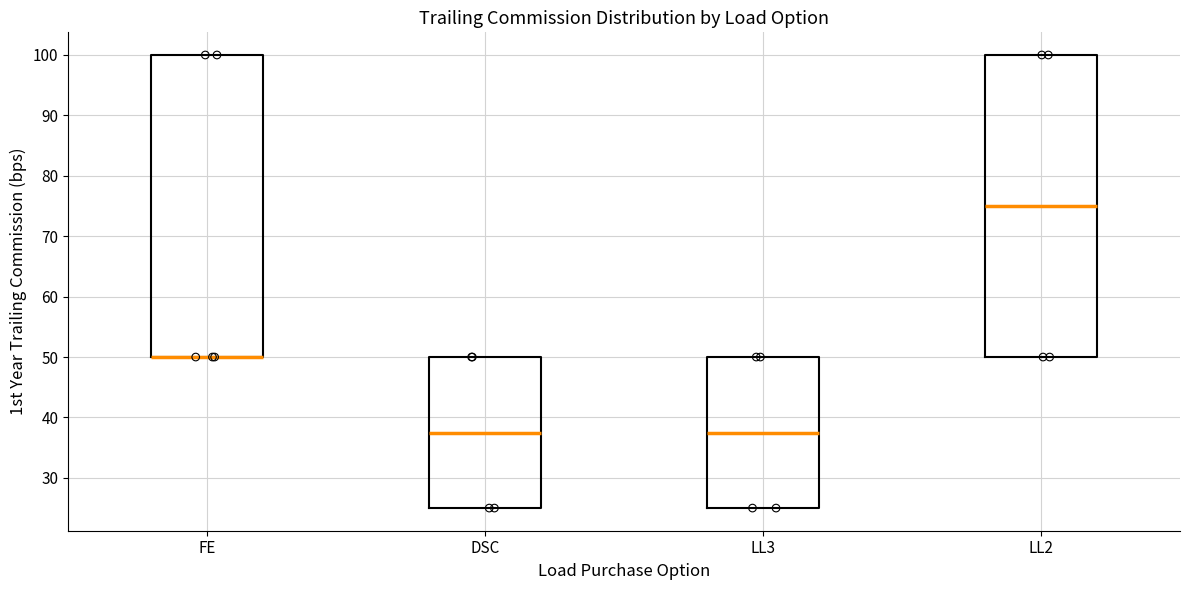

Reading left to right, read every box against the y-axis: the position of its median line, the range the box covers, and the ends of its whiskers. The values are not printed on the chart, so give them approximately, as read against the axis.

FE: median 50 (drawn on the box's lower edge), box 50 to 100, whiskers 50 to 100
DSC: median 38, box 25 to 50, whiskers 25 to 50
LL3: median 38, box 25 to 50, whiskers 25 to 50
LL2: median 75, box 50 to 100, whiskers 50 to 100